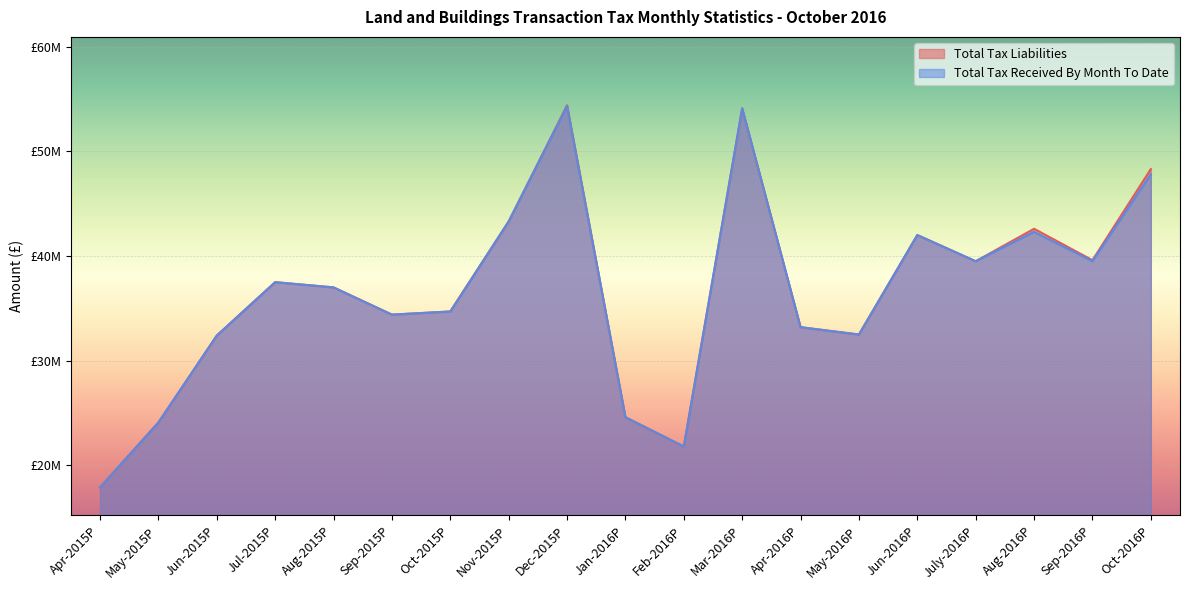

Which series has the largest range (max minus min)?

Total Tax Liabilities